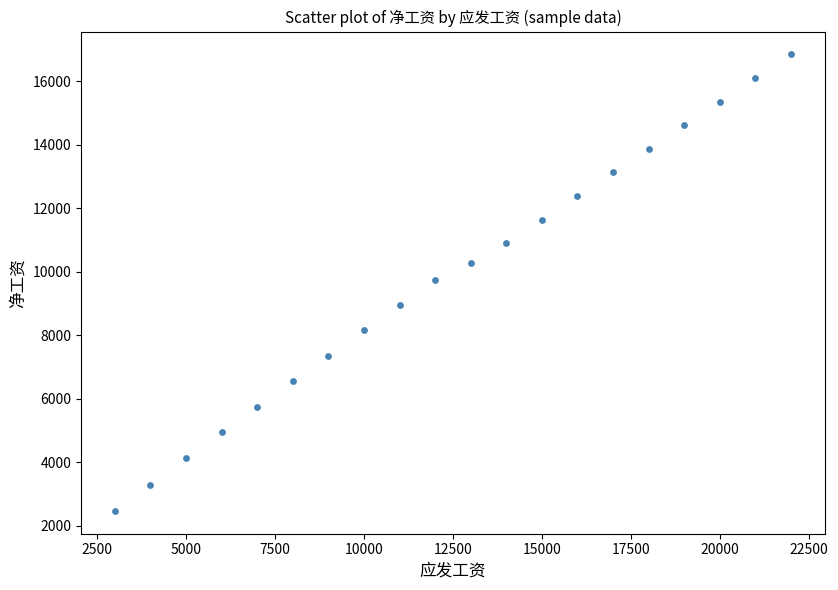

What is the range of X values (max minus min)?

19000.0